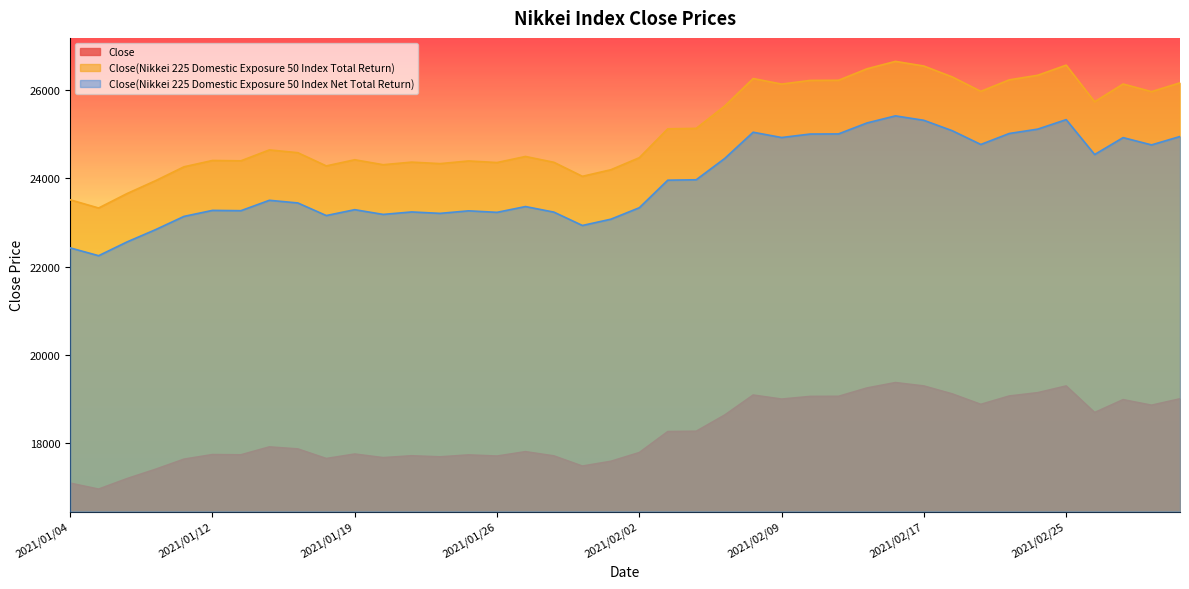

Reading left to right, what are all the values shown in this chart?

Close: 17082.8	16947.6	17186.2	17397.8	17627.3	17731.2	17725.8	17905.6	17859.8	17641.9	17743.3	17661.6	17704.2	17679.7	17723.4	17697.4	17797.4	17701.0	17470.2	17578.7	17777.0	18253.5	18260.9	18628.7	19082.7	18991.2	19051.4	19053.6	19243.2	19365.7	19288.7	19108.3	18871.2	19061.0	19136.4	19288.9	18686.0	18978.0	18852.3	18997.5
Close(Nikkei 225 Domestic Exposure 50 Index Total Return): 23514.7	23328.7	23657.1	23948.5	24264.3	24407.3	24399.9	24647.4	24584.2	24284.4	24424.0	24311.5	24370.1	24336.4	24396.6	24360.8	24498.5	24365.8	24048.1	24197.4	24470.4	25126.2	25136.4	25642.7	26267.7	26141.8	26224.6	26227.6	26488.6	26657.2	26551.3	26303.0	25976.6	26237.8	26341.6	26571.7	25741.1	26143.5	25970.2	26170.2
Close(Nikkei 225 Domestic Exposure 50 Index Net Total Return): 22423.6	22246.2	22559.4	22837.2	23138.4	23274.7	23267.7	23503.7	23443.5	23157.5	23290.6	23183.4	23239.3	23207.1	23264.5	23230.4	23361.7	23235.1	22932.2	23074.6	23334.9	23960.3	23970.0	24452.8	25048.8	24928.7	25007.7	25010.6	25259.5	25420.2	25319.2	25082.4	24771.2	25020.3	25119.2	25334.8	24542.8	24926.5	24761.3	24952.0